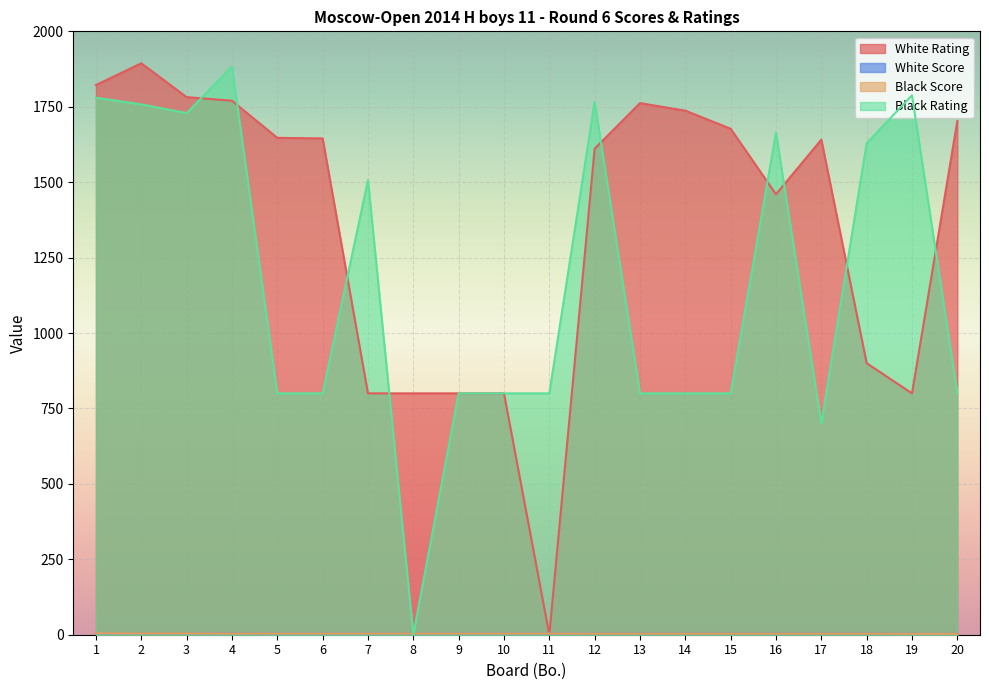

True or false: White Rating has more than 1 points higher than both neighbors.

True